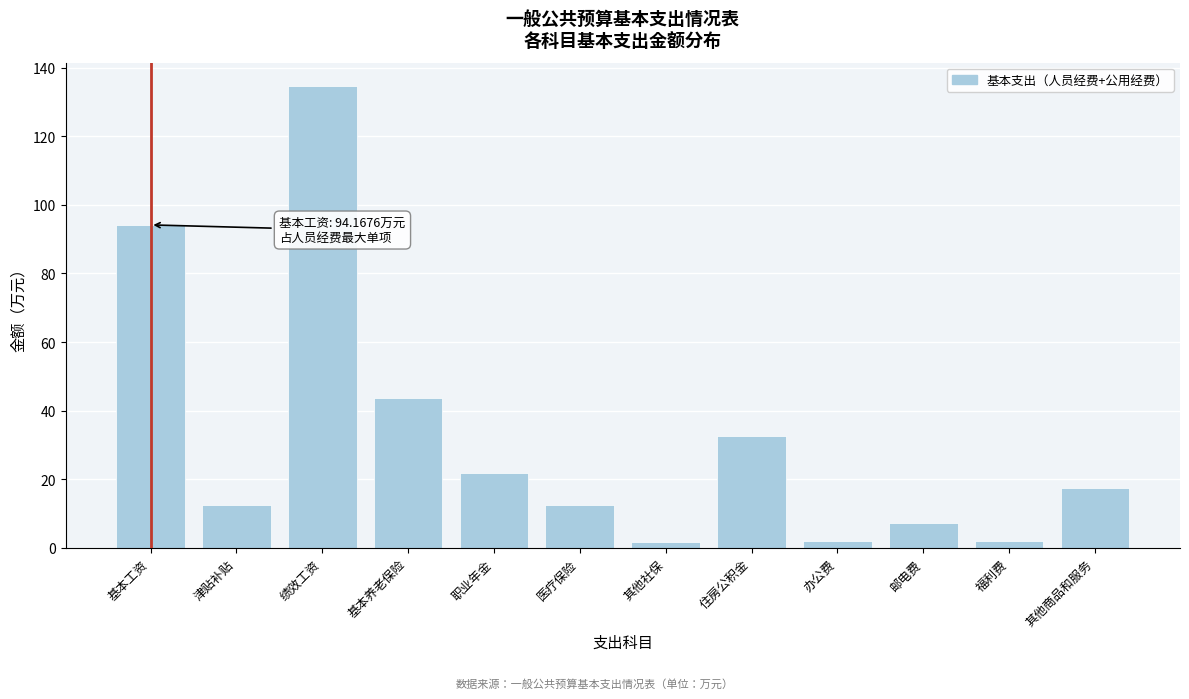

What is the label of the 11th bar from the right?

津贴补贴